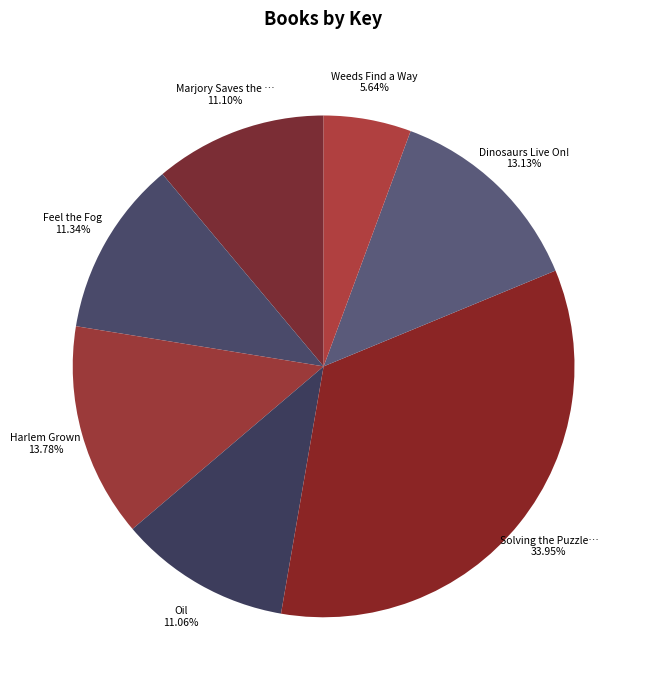

Is there a majority slice in this chart?

No